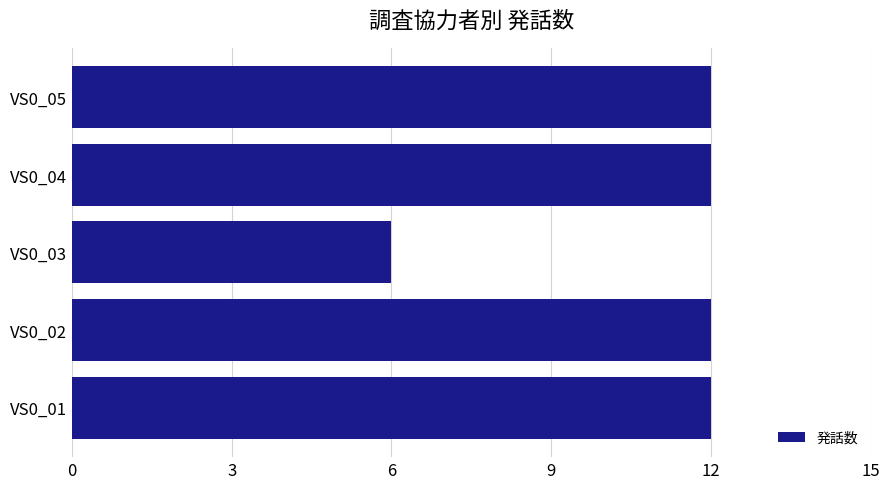

The value at VS0_02 is 12. True or false?

True